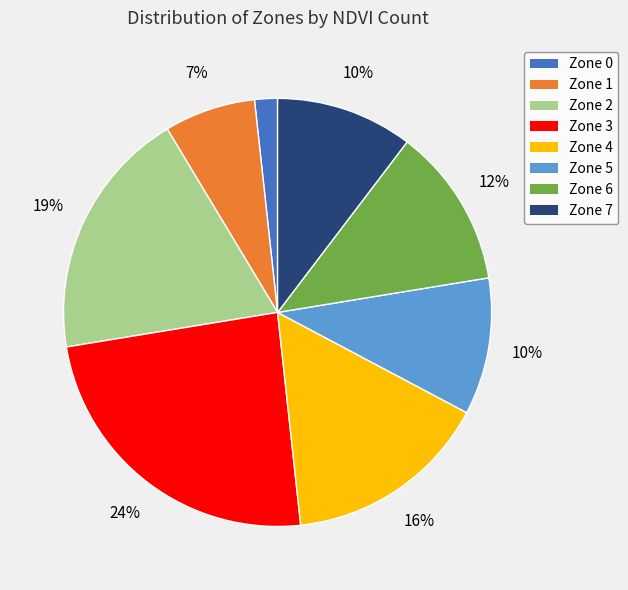

Do Zone 0 and Zone 3 together represent more than half of the pie?

No